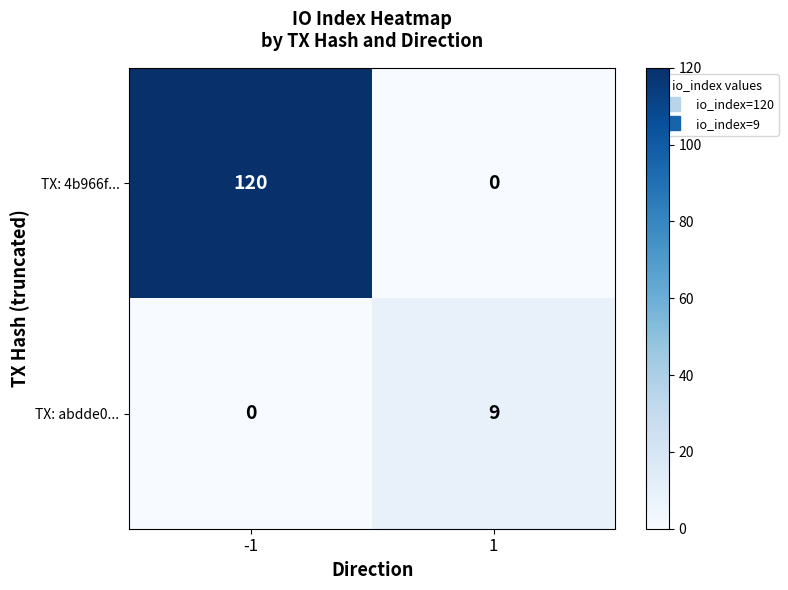

What is the difference between the TX: 4b966f... values at 1 and -1?

120